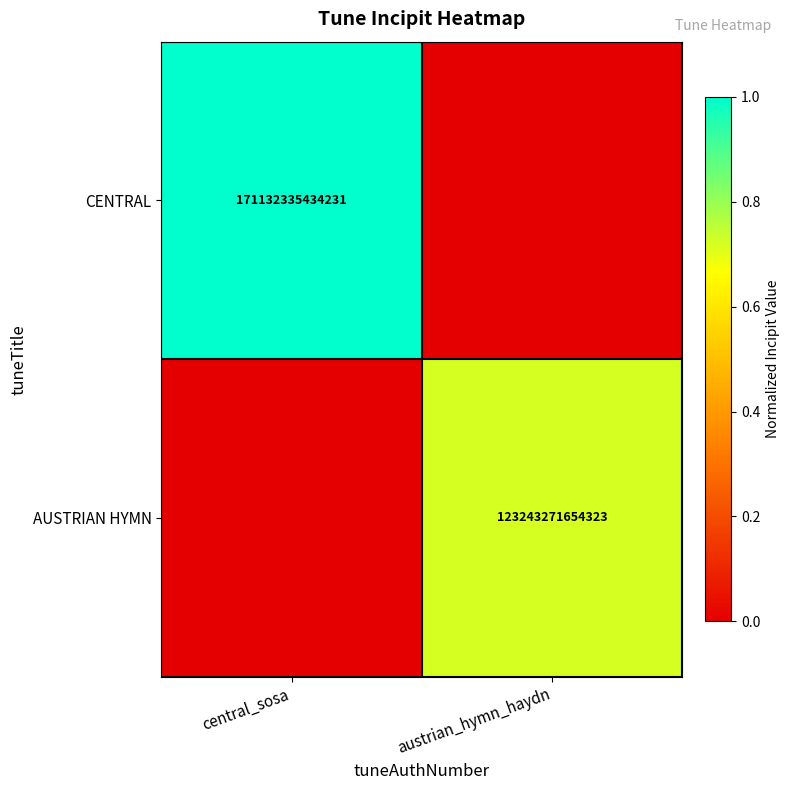

True or false: AUSTRIAN HYMN has a value of 123243271654323 at austrian_hymn_haydn.

True